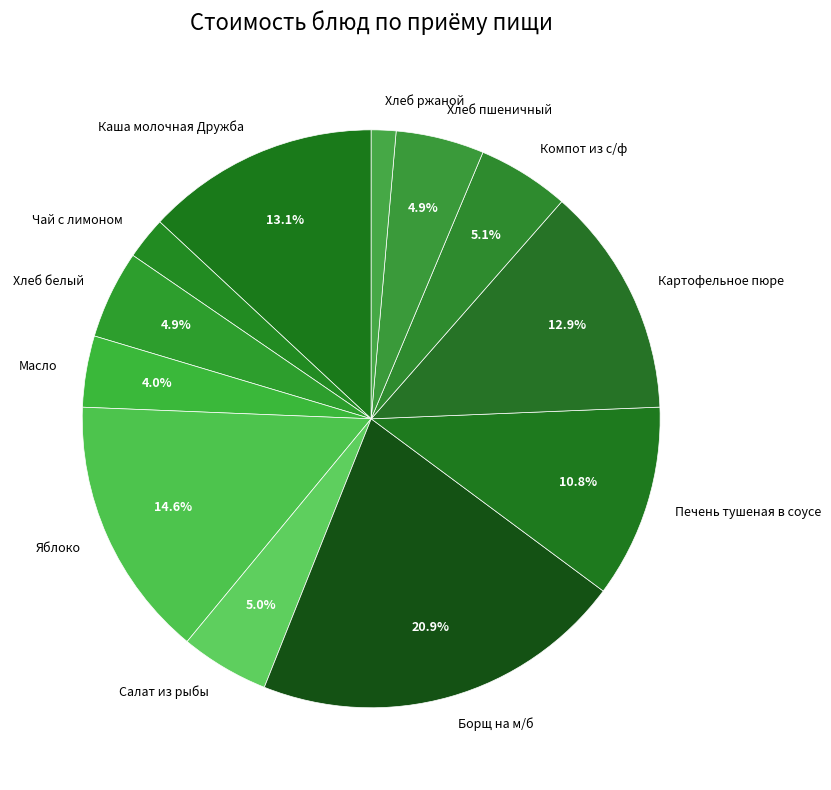

What percentage is the Компот из с/ф slice, to the nearest percent?

5%